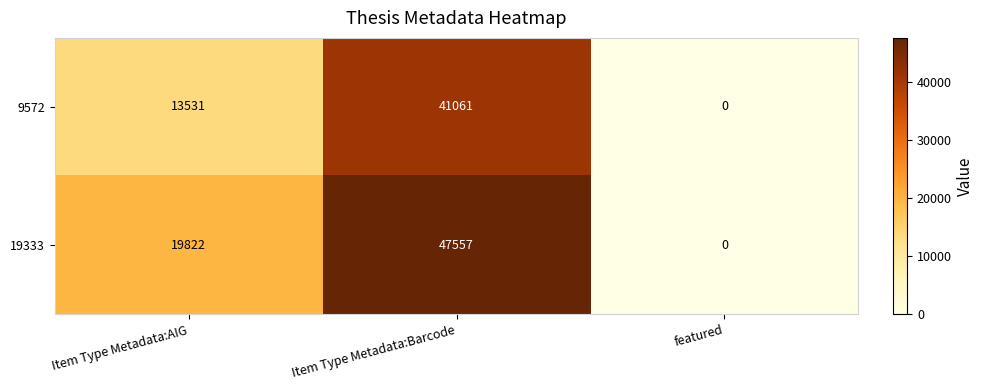

What is the difference between the second highest and minimum values in the 19333 series?

19822